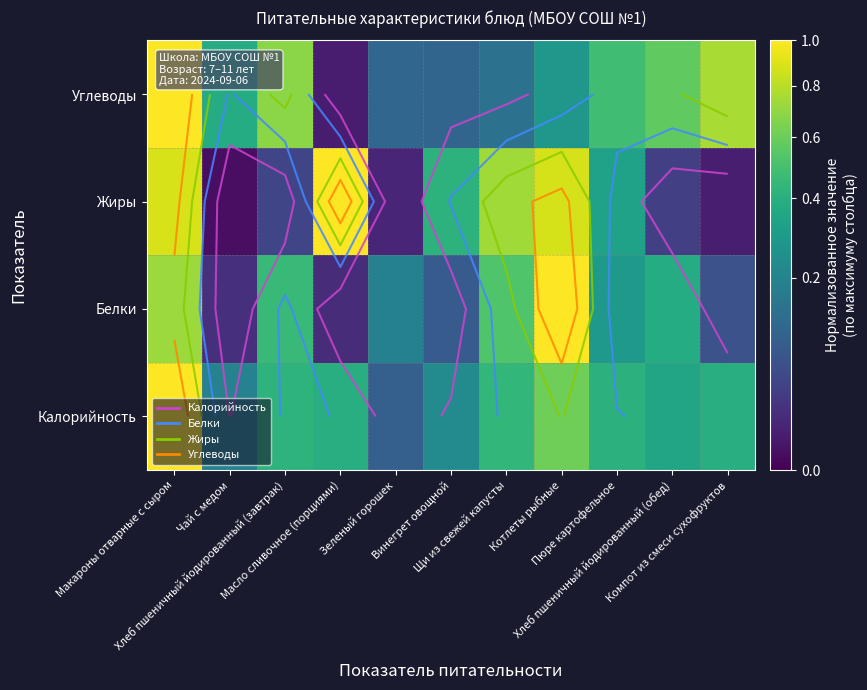

List the labels in order of Жиры value, largest first.

Масло сливочное (порциями), Макароны отварные с сыром, Котлеты рыбные, Щи из свежей капусты, Винегрет овощной, Пюре картофельное, Хлеб пшеничный йодированный (завтрак), Хлеб пшеничный йодированный (обед), Зеленый горошек, Компот из смеси сухофруктов, Чай с медом